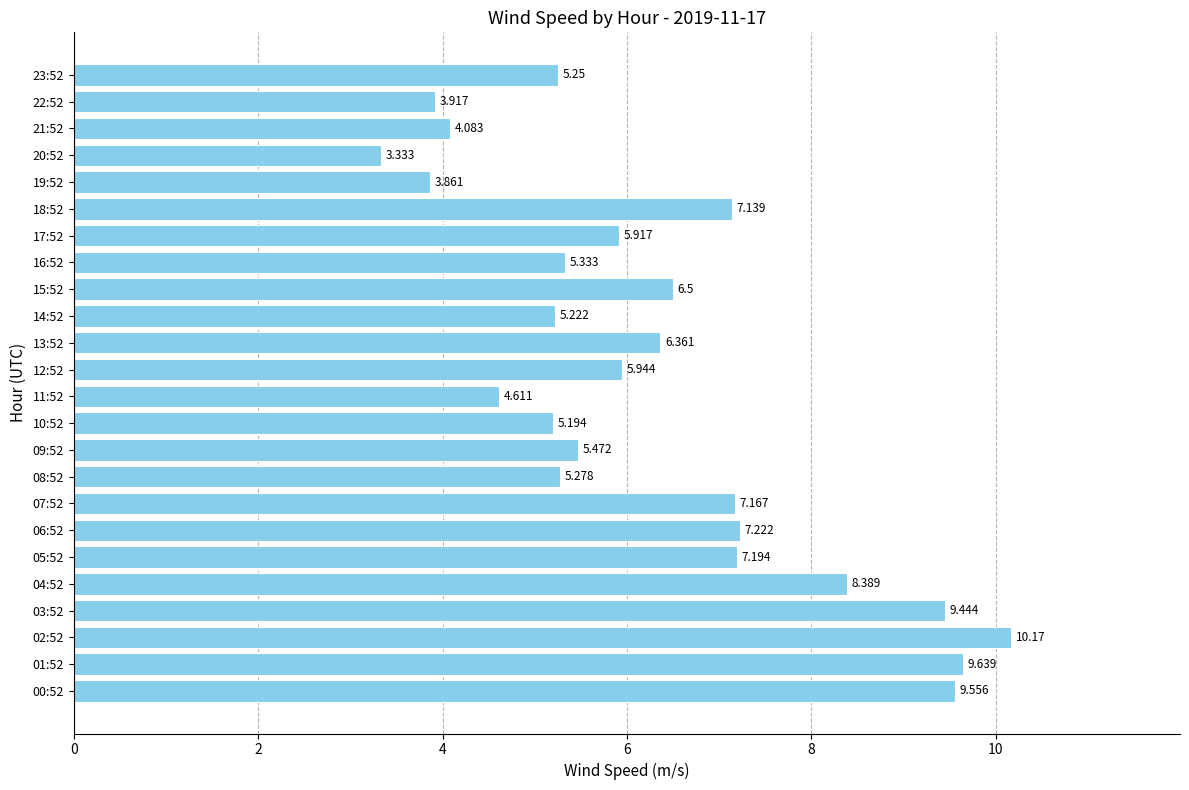

How many bars are there in total?

24